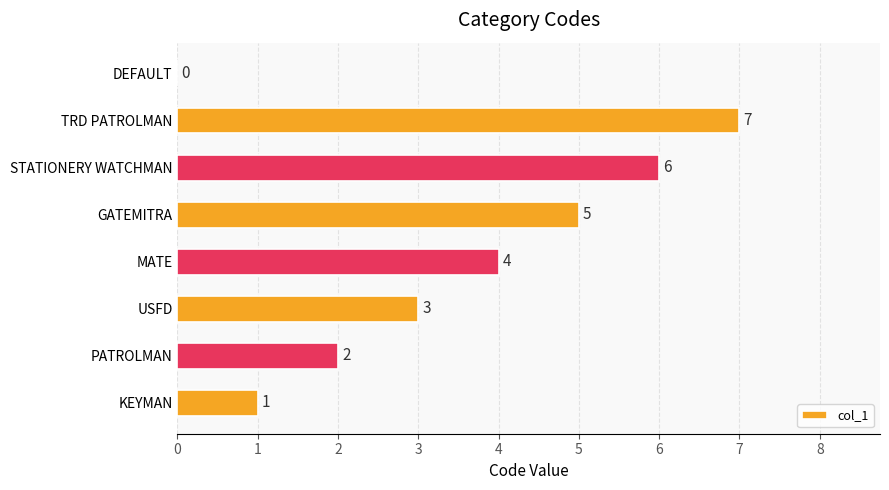

At which label is the value closest to 3?

USFD